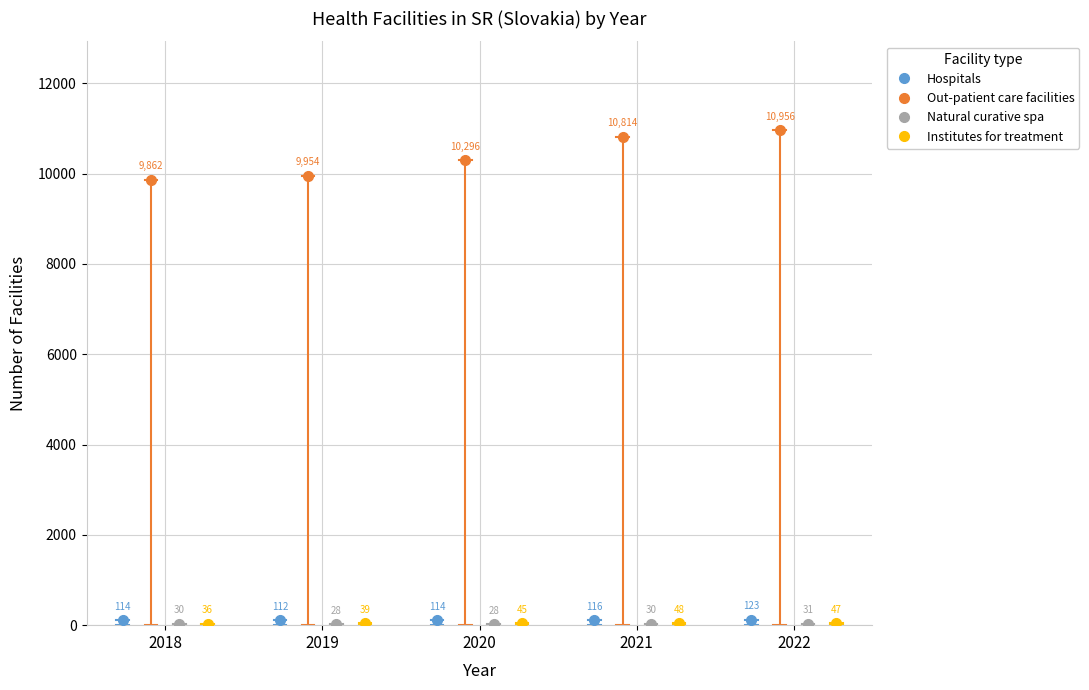

True or false: Institutes for treatment has more than 0 points higher than both neighbors.

True